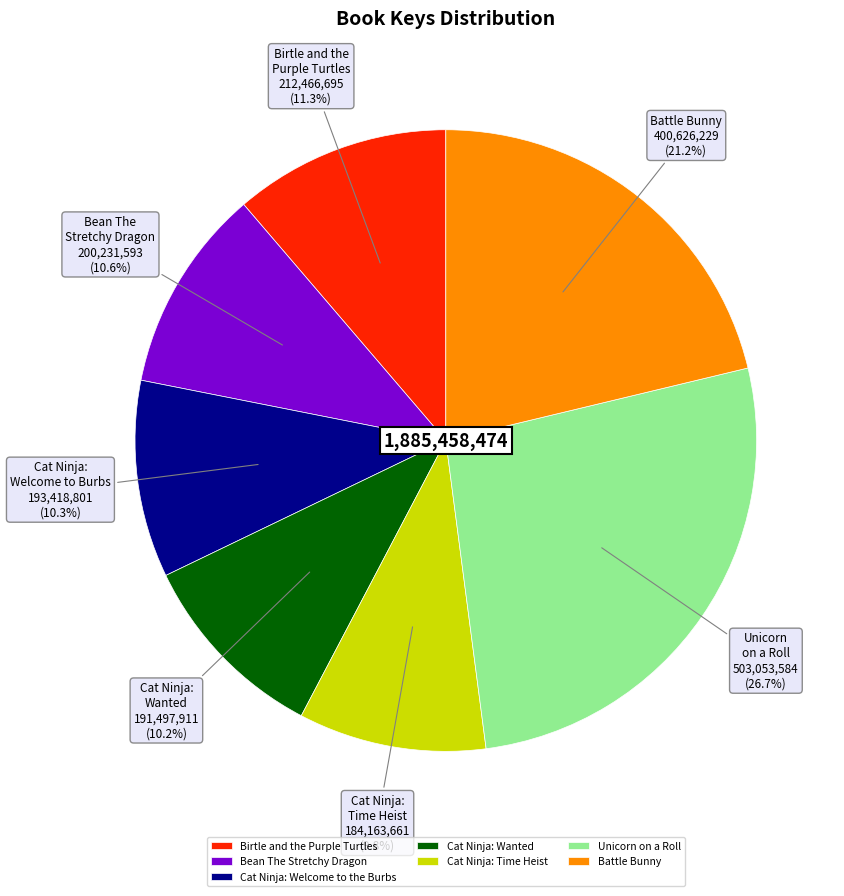

What portion of the pie excludes Battle Bunny?

78.8%